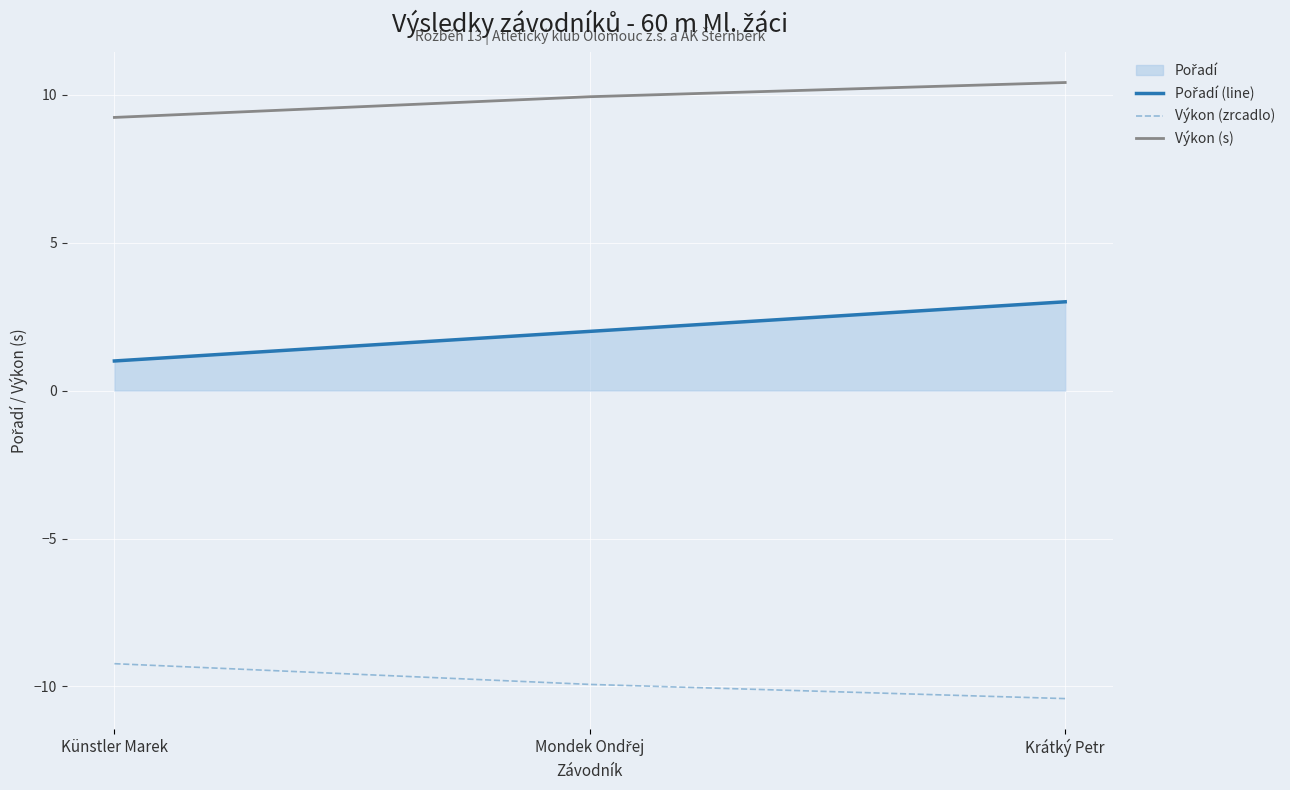

List the series in order of their peak value, highest first.

Výkon (s), Pořadí (line), Výkon (zrcadlo)